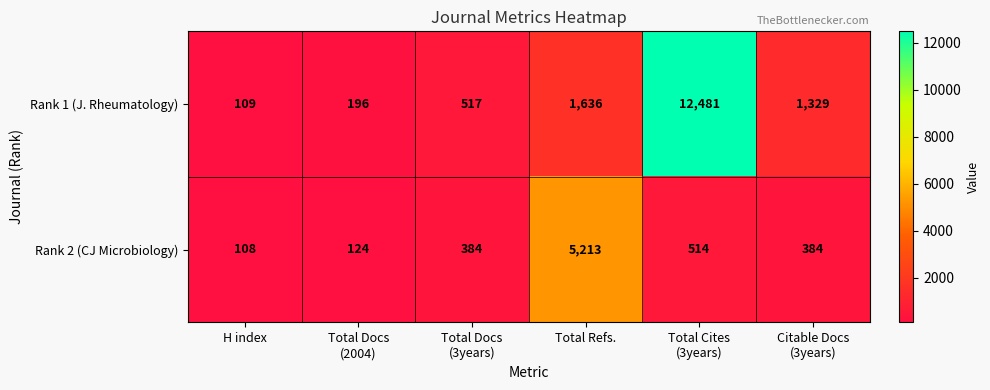

What is the greatest value displayed?

12481